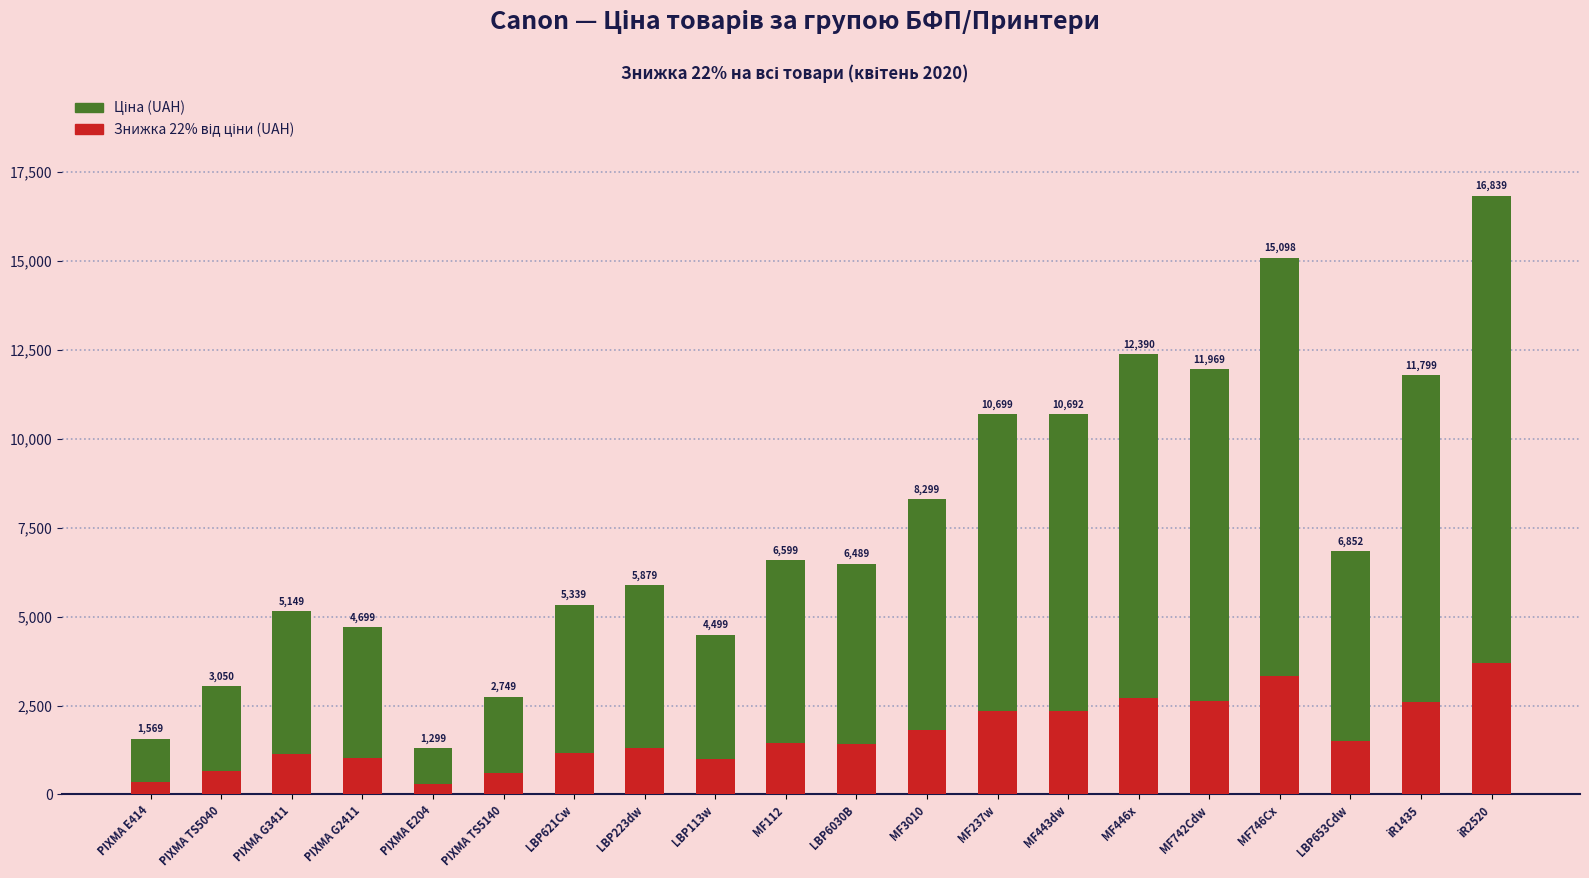

What is the difference between the Знижка 22% від ціни (UAH) values at MF446x and LBP113w?

1736.0